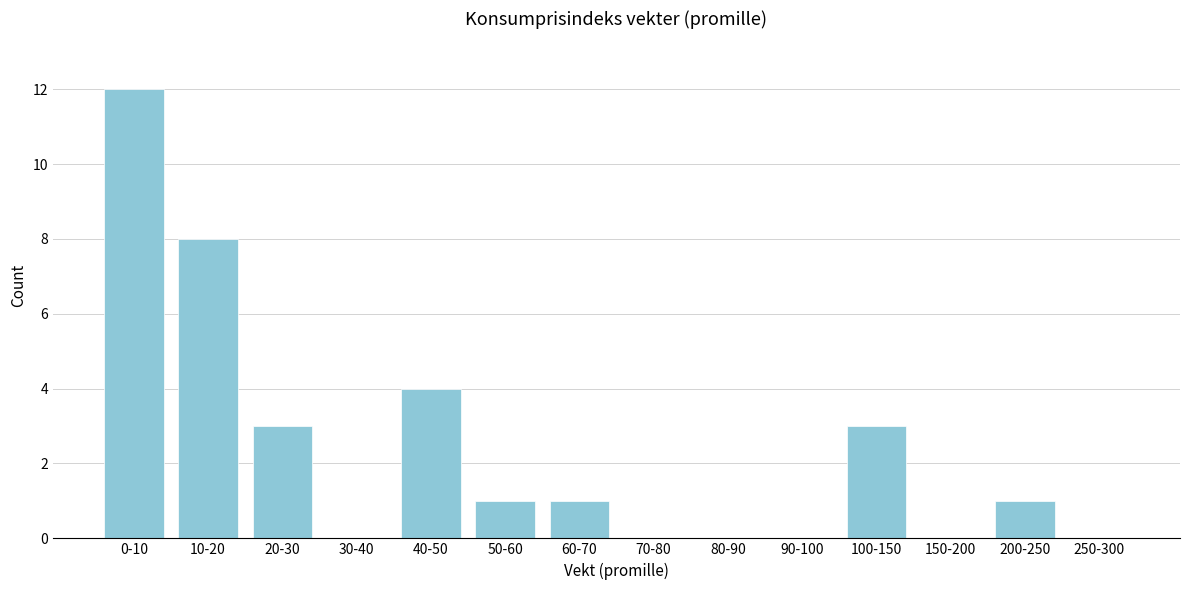

Reading right to left, transcribe all the data shown in this chart.

250-300=0	200-250=1	150-200=0	100-150=3	90-100=0	80-90=0	70-80=0	60-70=1	50-60=1	40-50=4	30-40=0	20-30=3	10-20=8	0-10=12